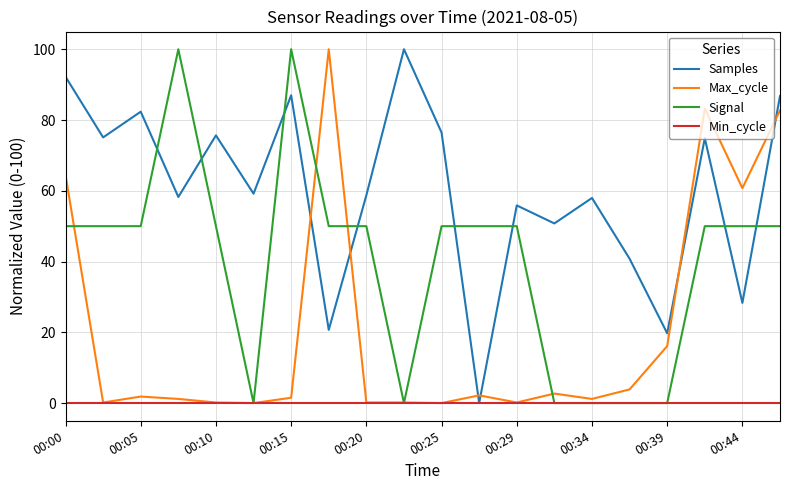

Which series has the largest total across all categories?

Samples